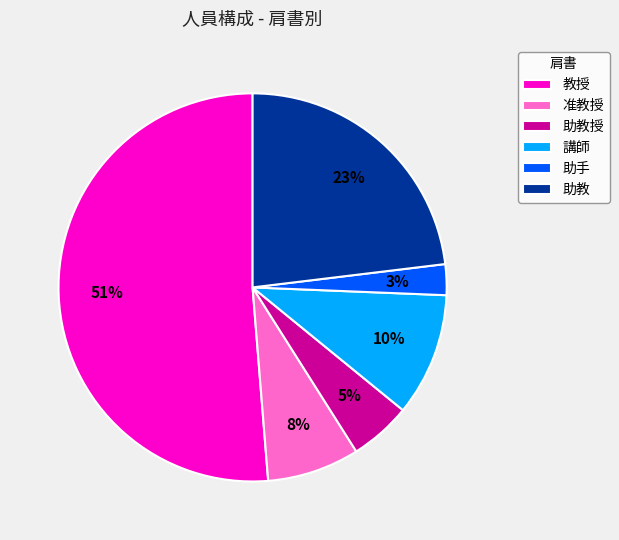

How many slices are in this pie chart?

6